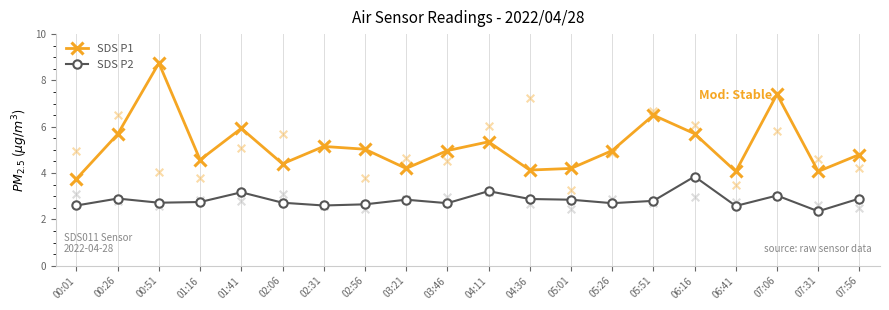

Which series contains the highest Y value?

SDS P1